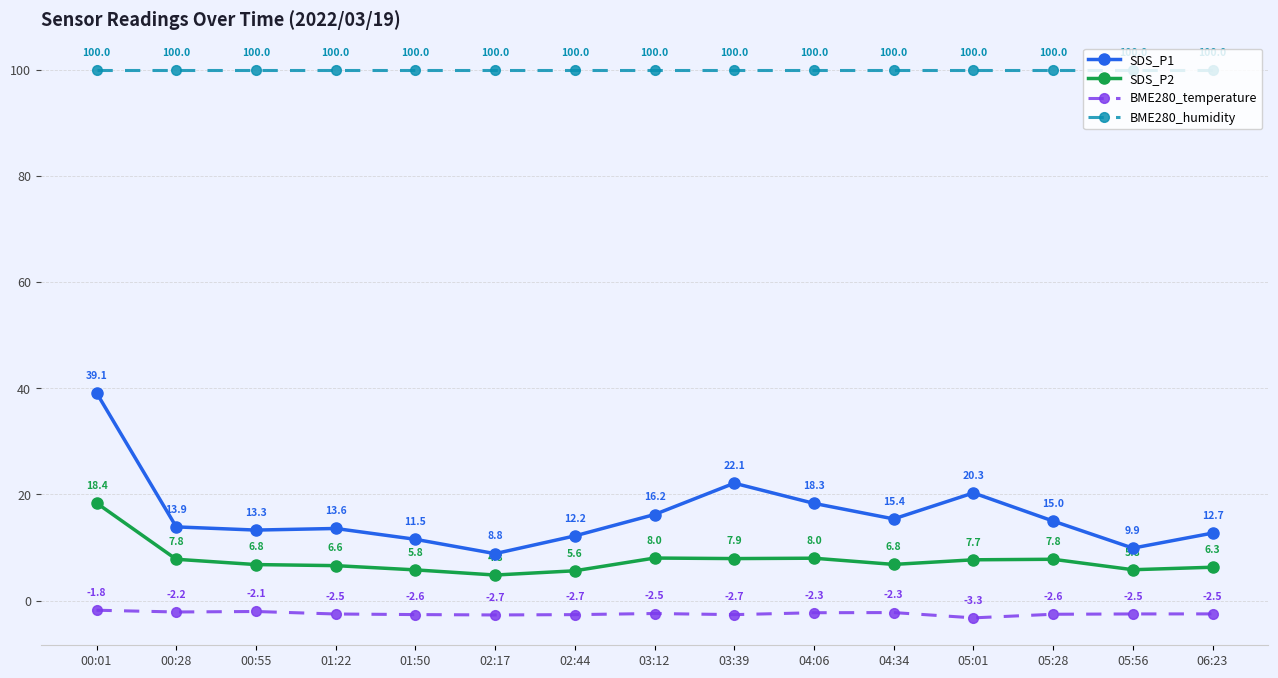

Which series has the largest total across all categories?

BME280_humidity